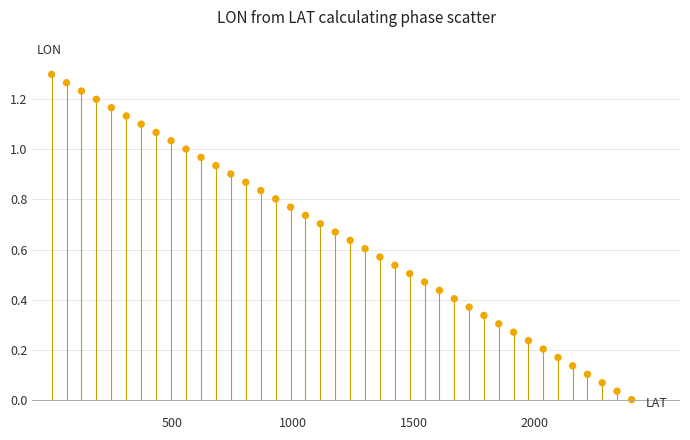

What is the range of X values (max minus min)?

2400.0